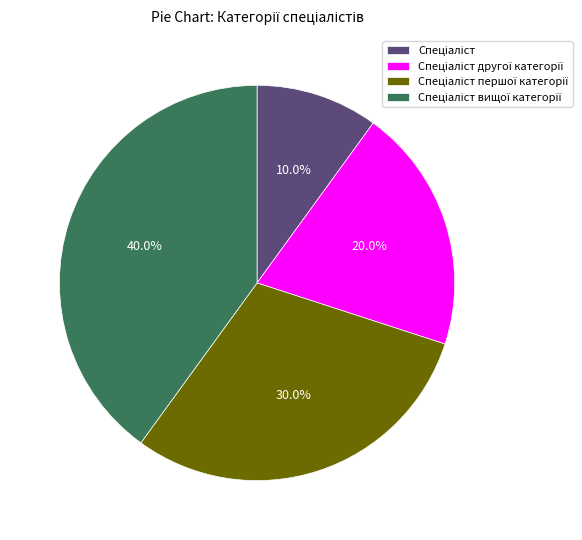

How many slices are in this pie chart?

4